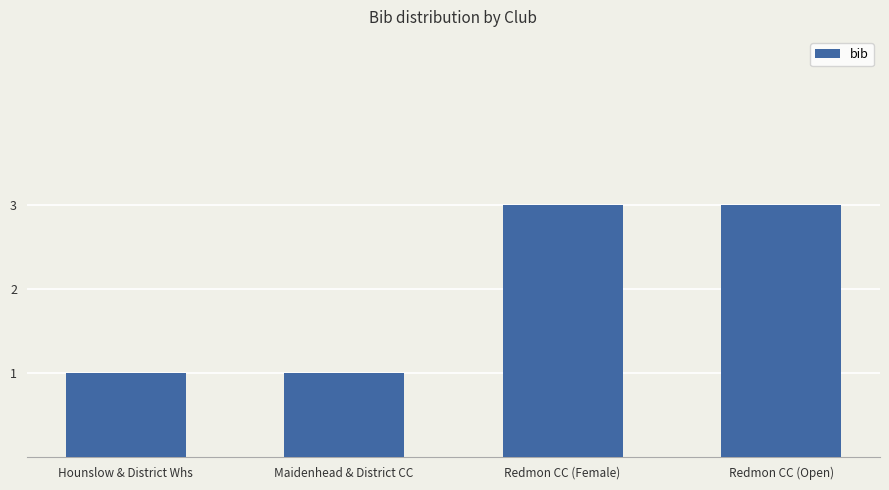

Reading left to right, transcribe all the data shown in this chart.

Hounslow & District Whs=1	Maidenhead & District CC=1	Redmon CC (Female)=3	Redmon CC (Open)=3